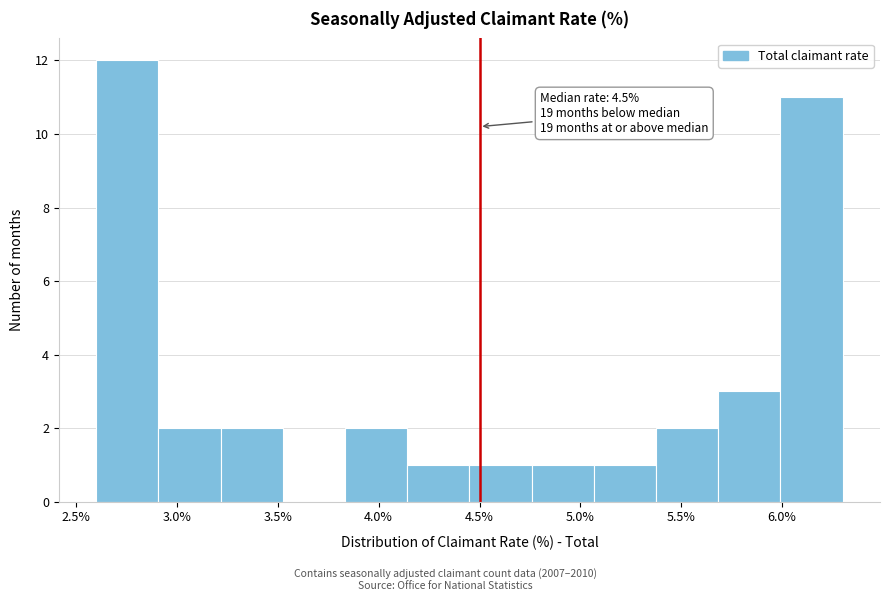

Which range on the x-axis has the tallest bar?

2.60 to 2.90